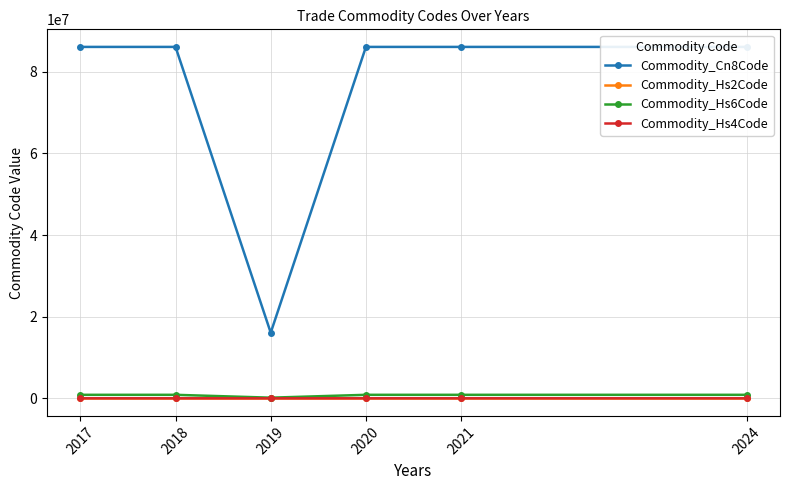

What is the total value across all series at 2017?

86959685.0